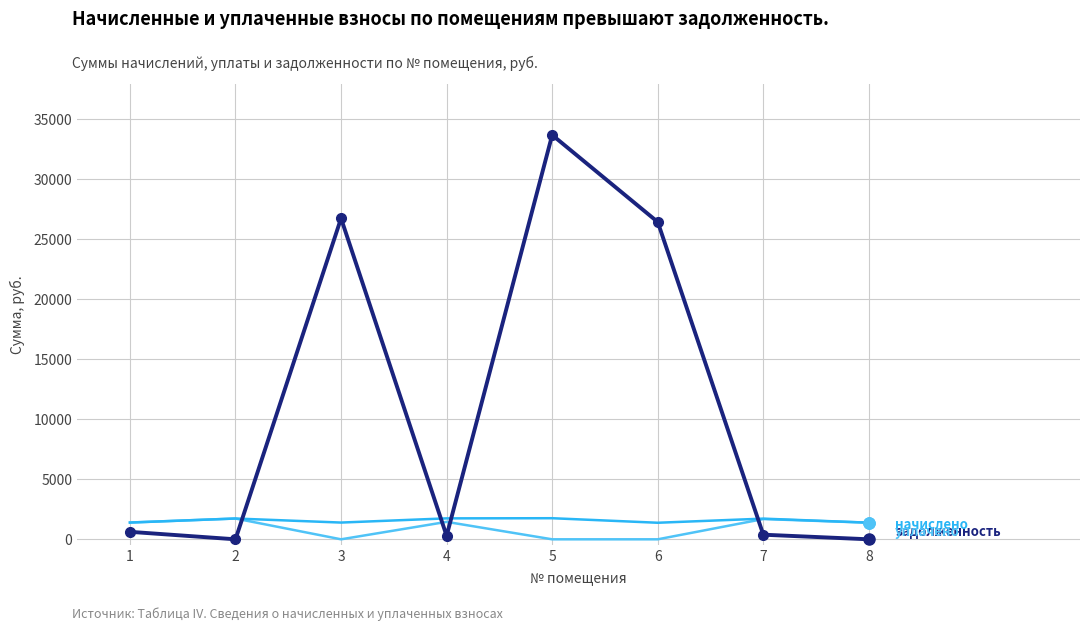

At which category is the sum across all series the highest?

5